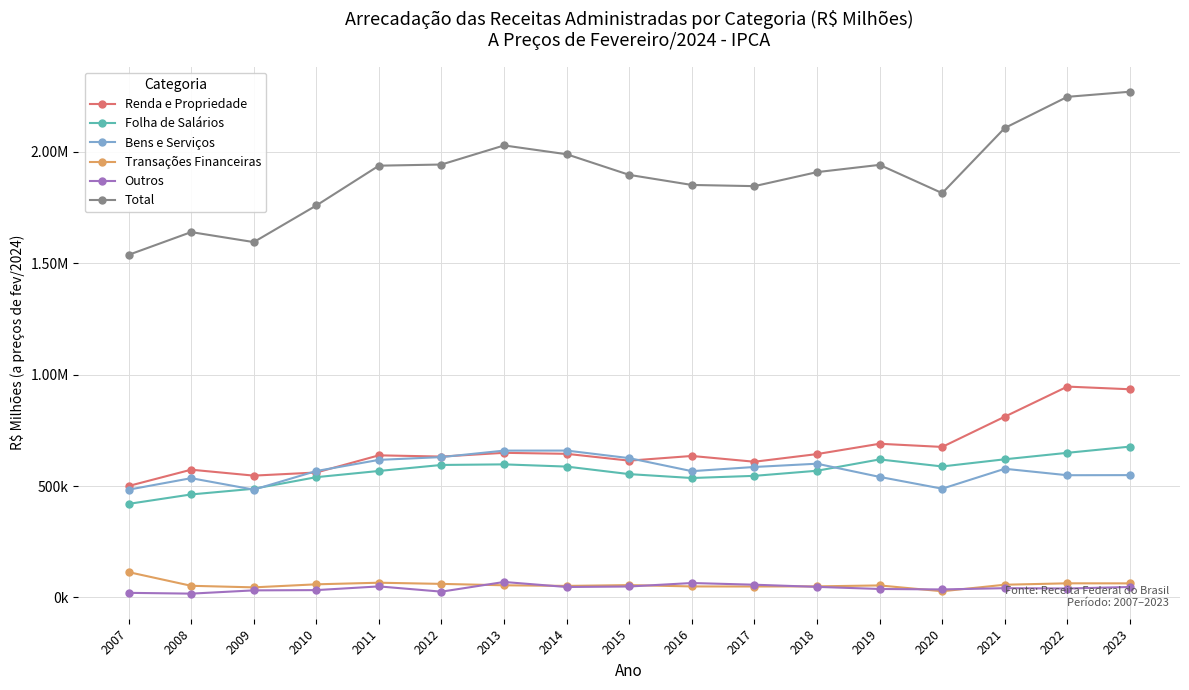

What are all the series names shown in the legend?

Renda e Propriedade, Folha de Salários, Bens e Serviços, Transações Financeiras, Outros, Total